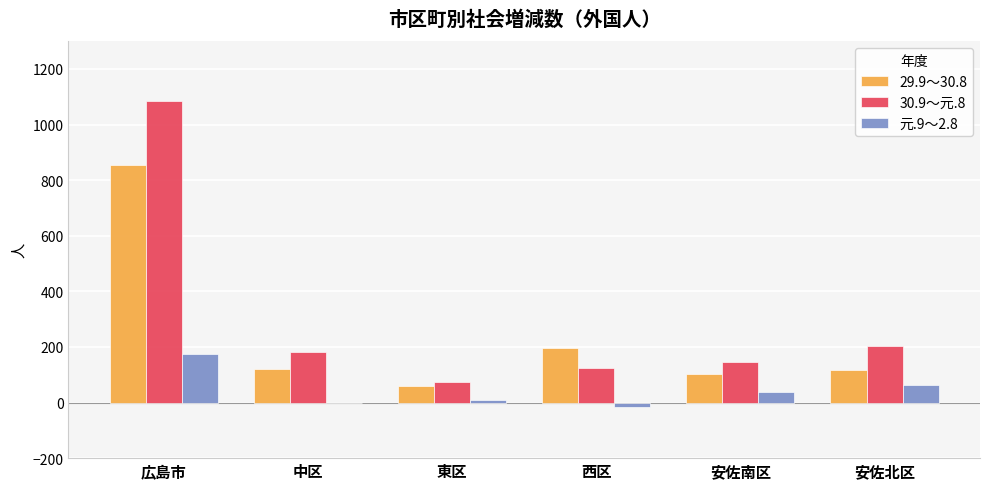

Does the chart contain stacked bars?

No